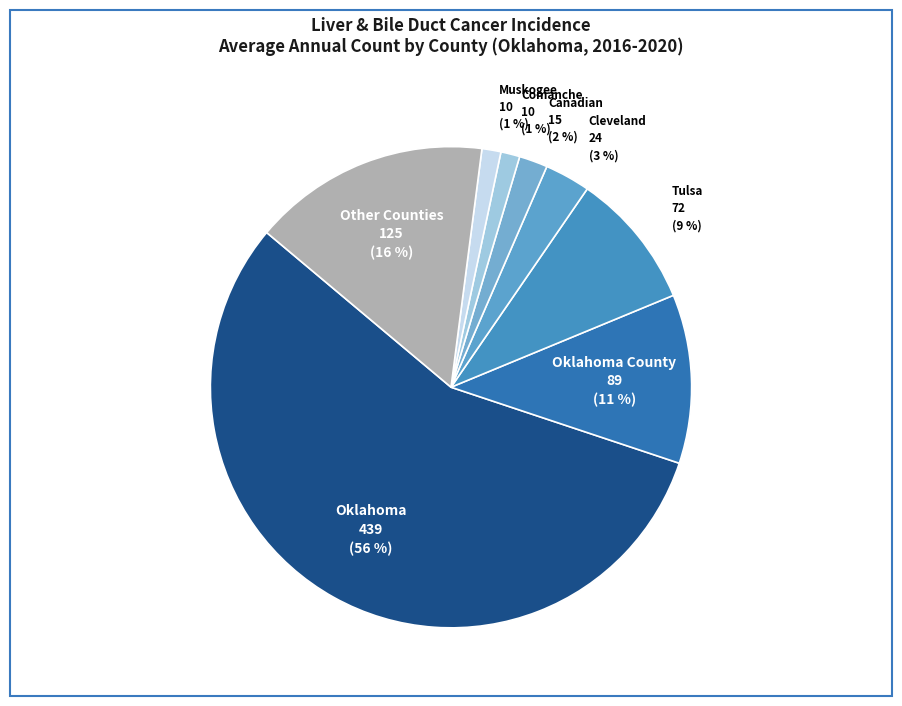

How many slices are in this pie chart?

8